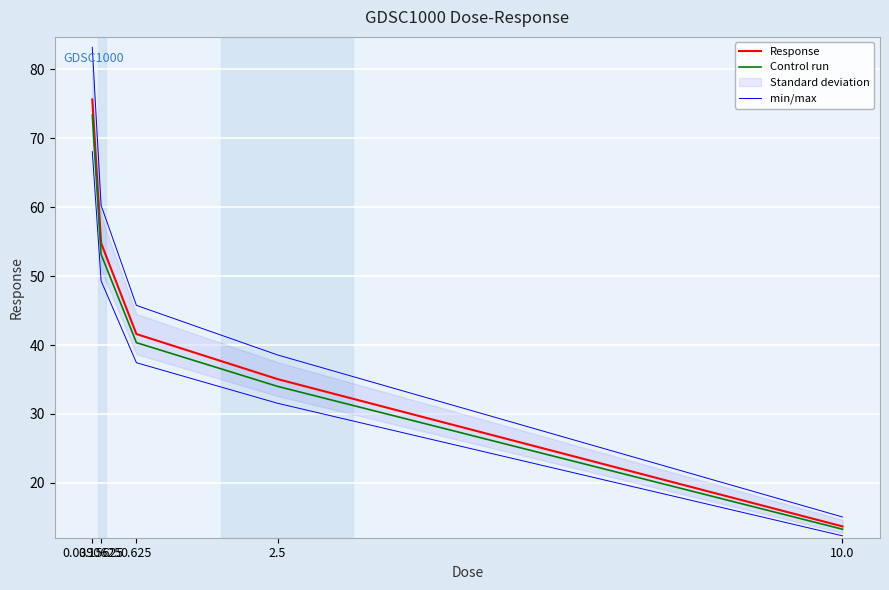

What is the value of the Response point at the 3rd from the left?

41.6